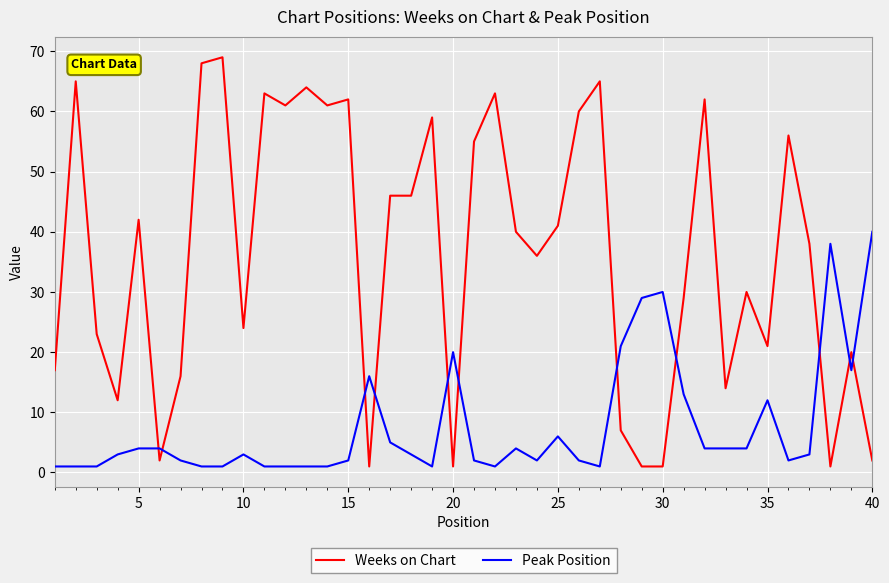

True or false: Weeks on Chart and Peak Position cross at least once.

True